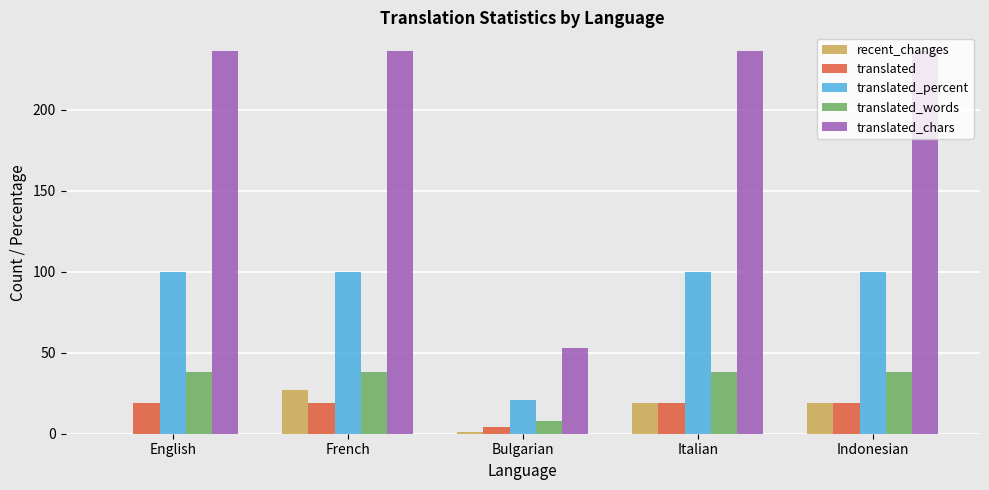

Are the bars horizontal?

No